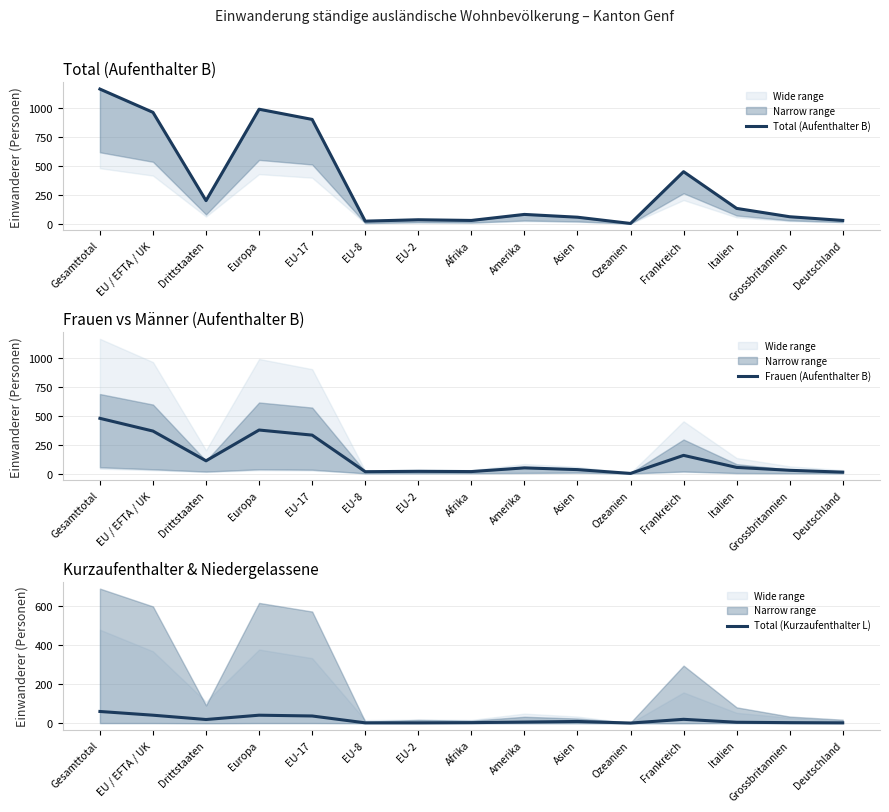

Where does the Total (Aufenthalter B) series first go above 82?

Gesamttotal